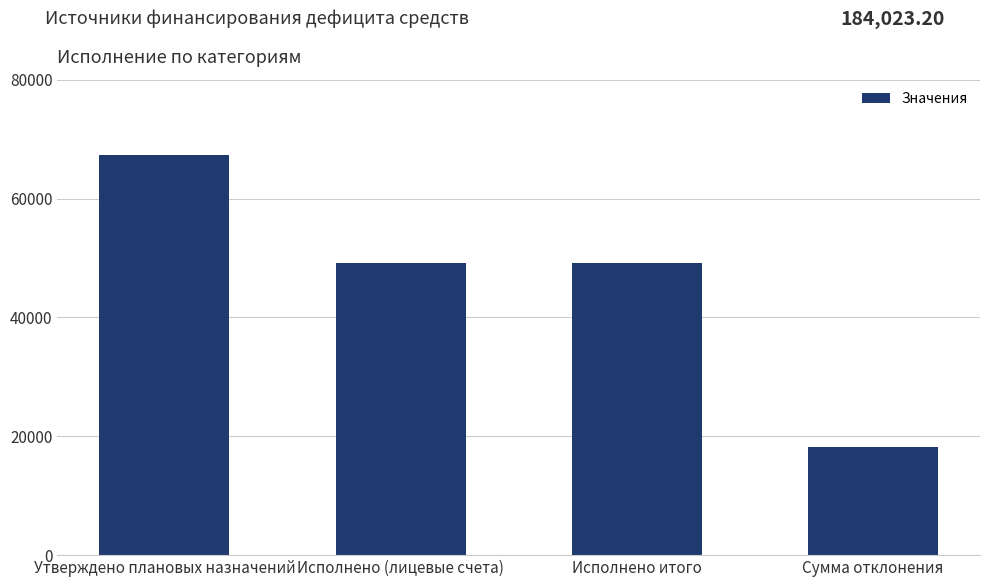

Which label corresponds to the smallest value in the chart?

Сумма отклонения